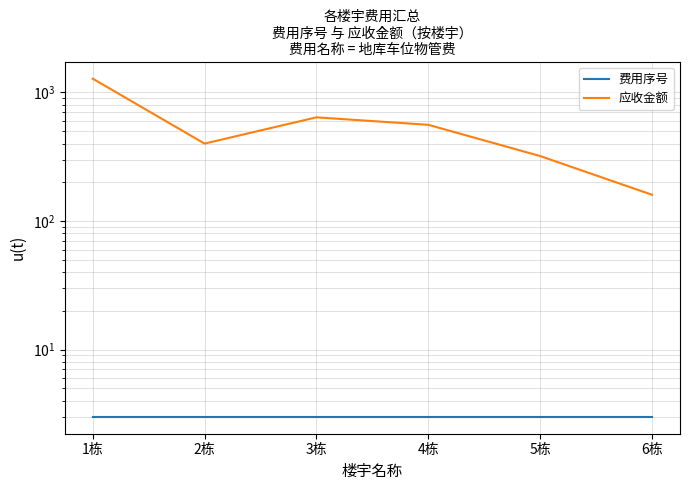

Reading left to right, what are all the values shown in this chart?

费用序号: 1栋=3	2栋=3	3栋=3	4栋=3	5栋=3	6栋=3
应收金额: 1栋=1280	2栋=400	3栋=640	4栋=560	5栋=320	6栋=160